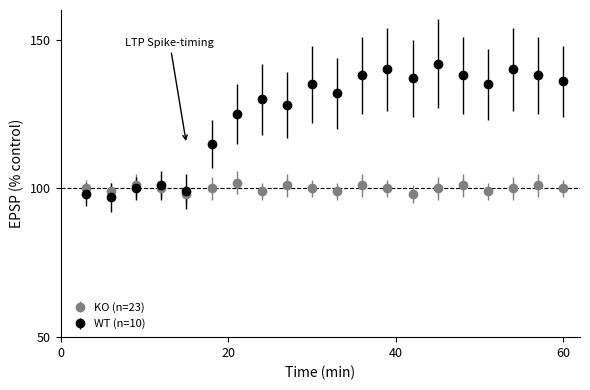

True or false: KO (n=23) and WT (n=10) intersect in this chart.

True